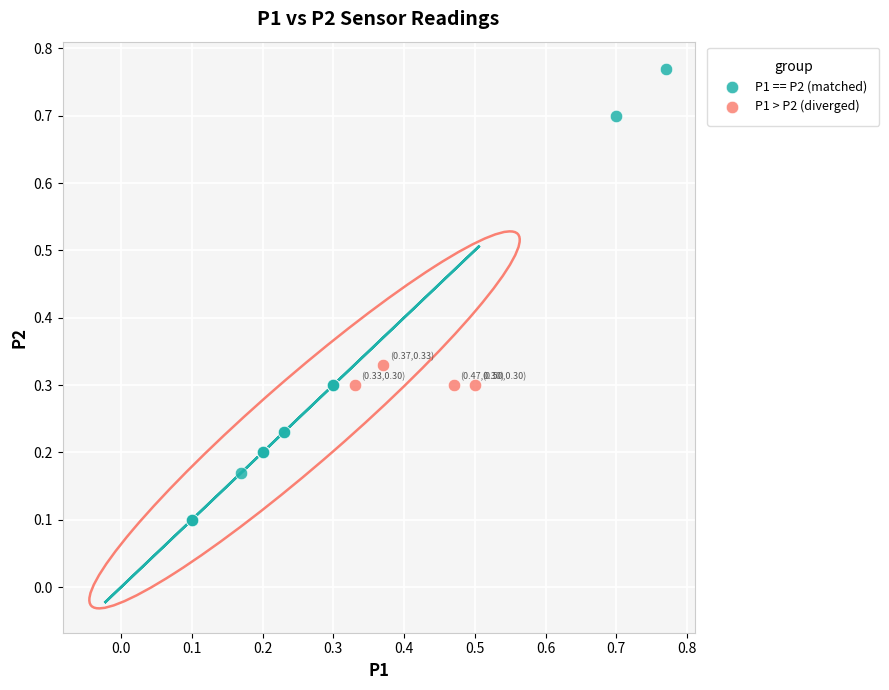

Which series has the largest Y range (max minus min)?

P1 == P2 (matched)